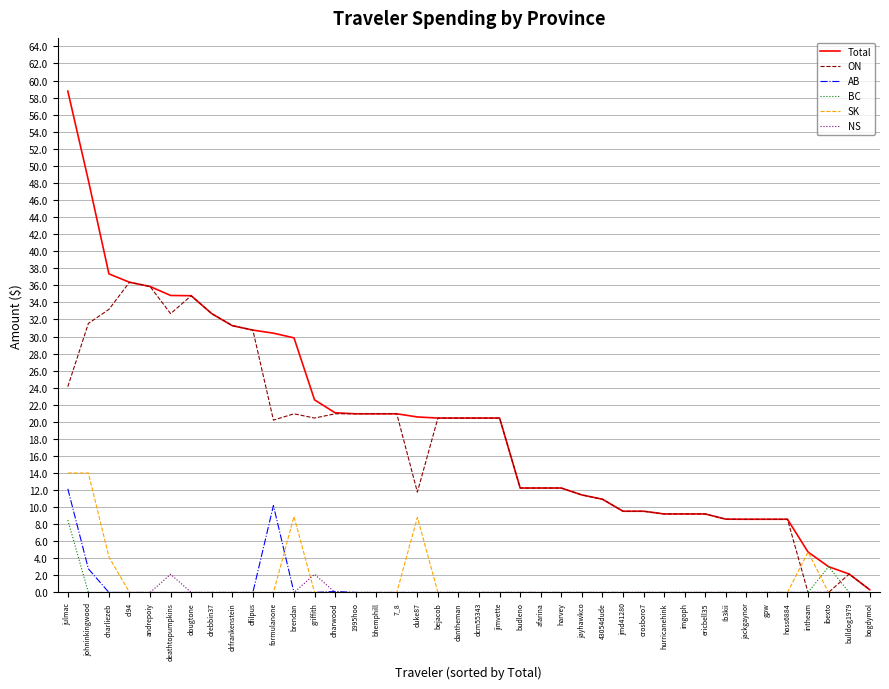

The value of BC at formulanone is 2.8. True or false?

False